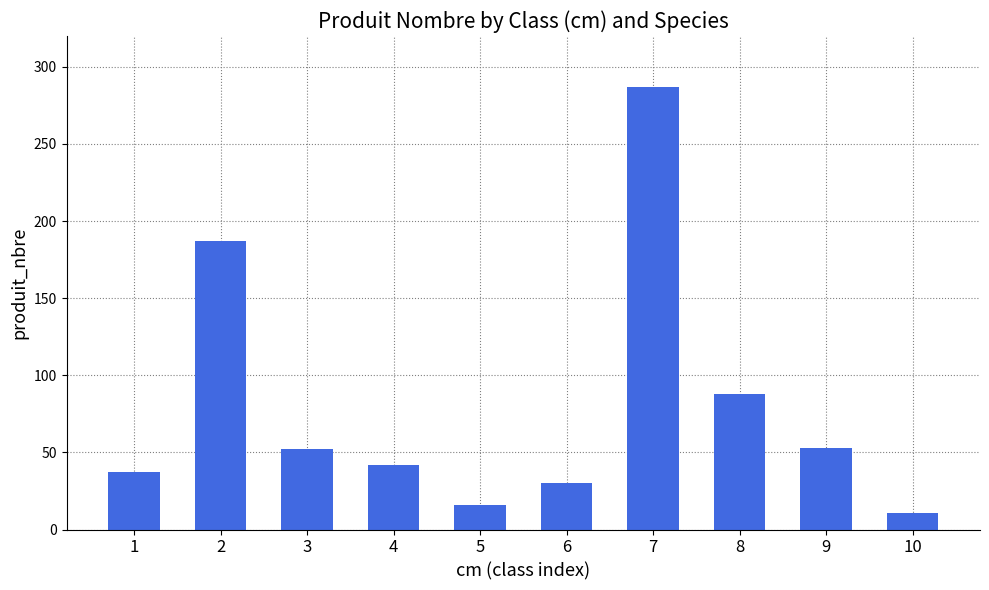

What is the difference between the maximum and minimum values?

276